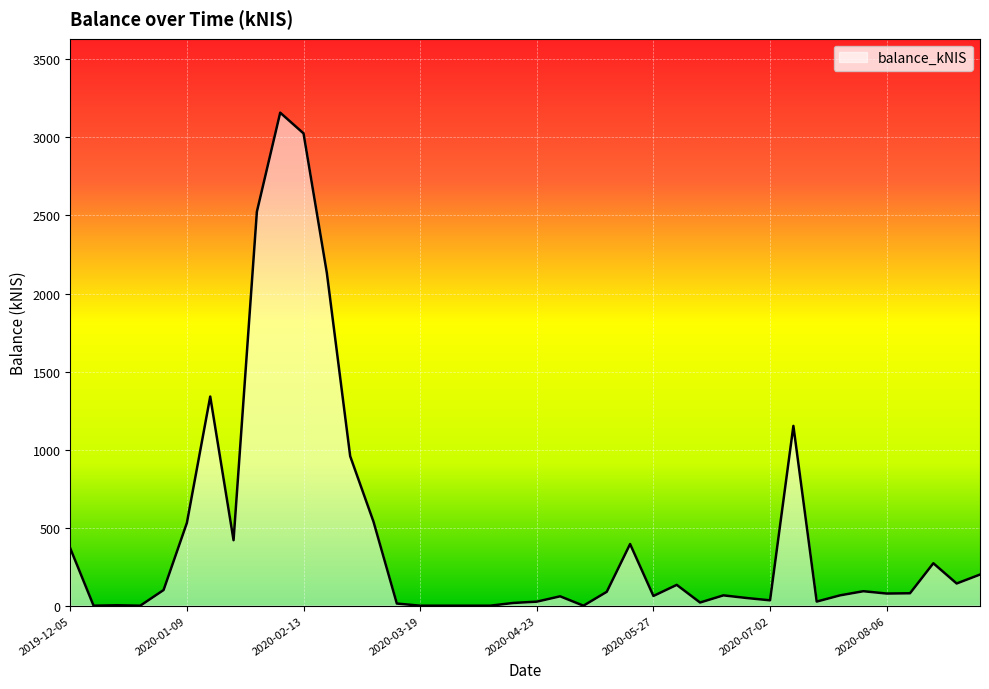

True or false: there are more than 2 points higher than both neighbors.

True